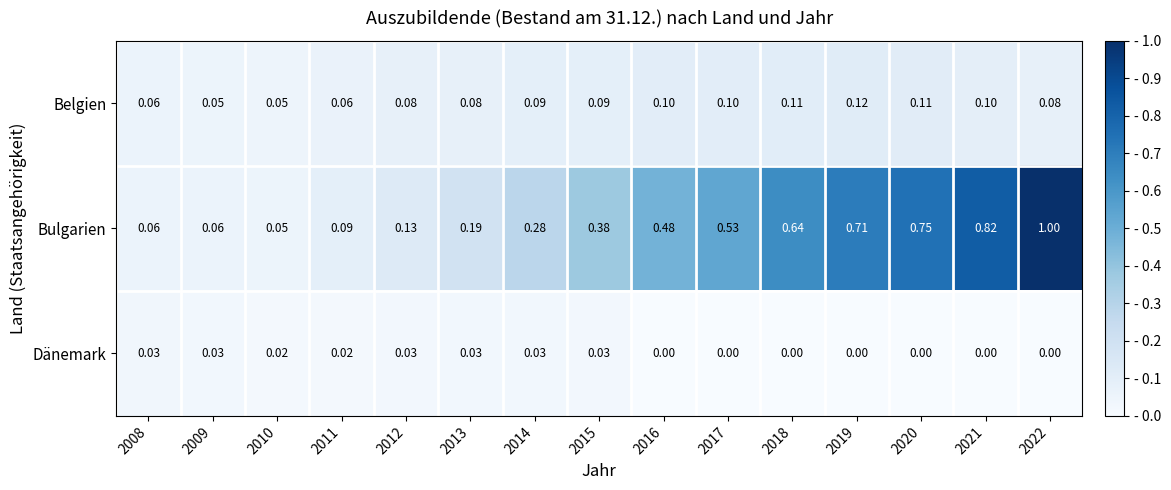

Which series changed the most between 2015 and 2019?

Bulgarien